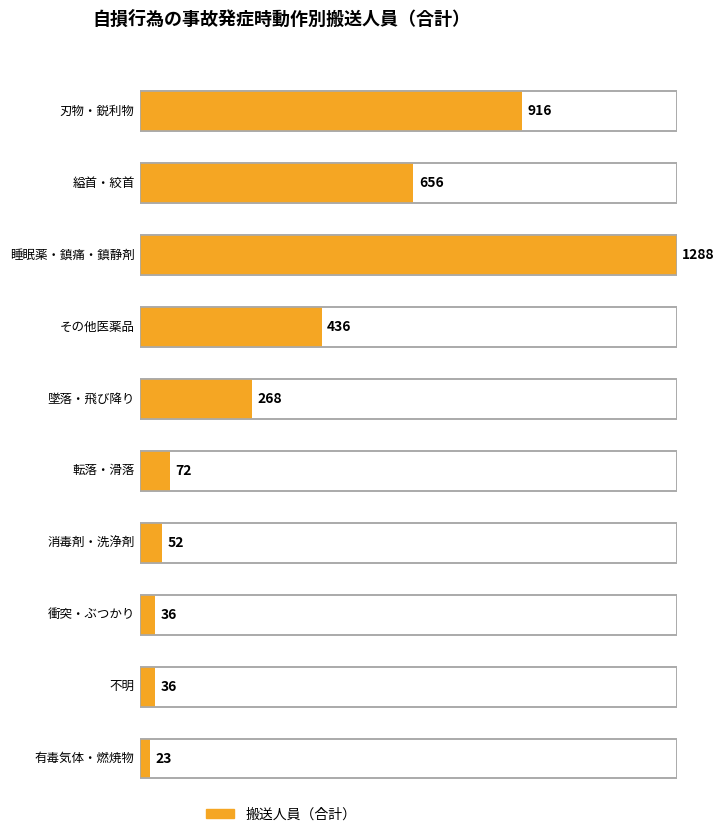

What is the difference between the maximum and minimum values?

1265